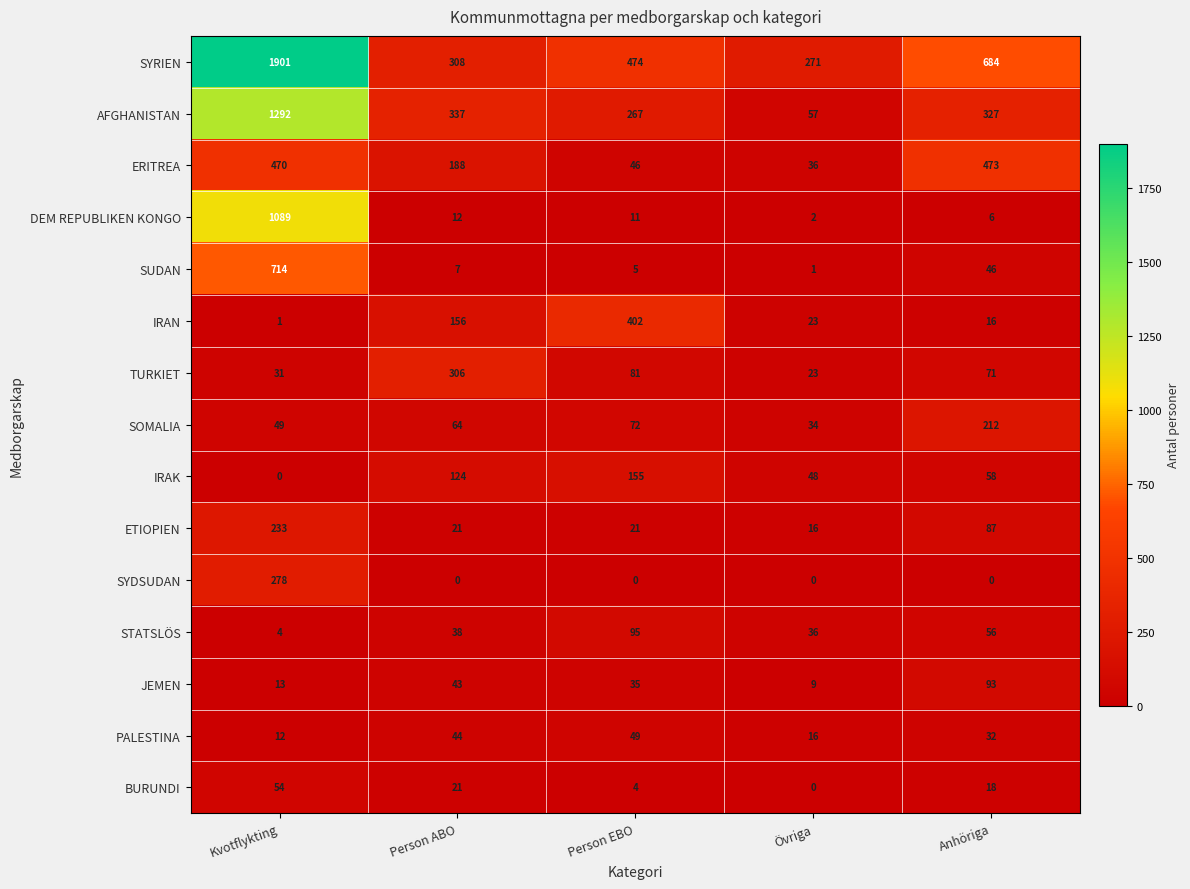

Between Övriga and Anhöriga, which series saw the biggest shift?

ERITREA